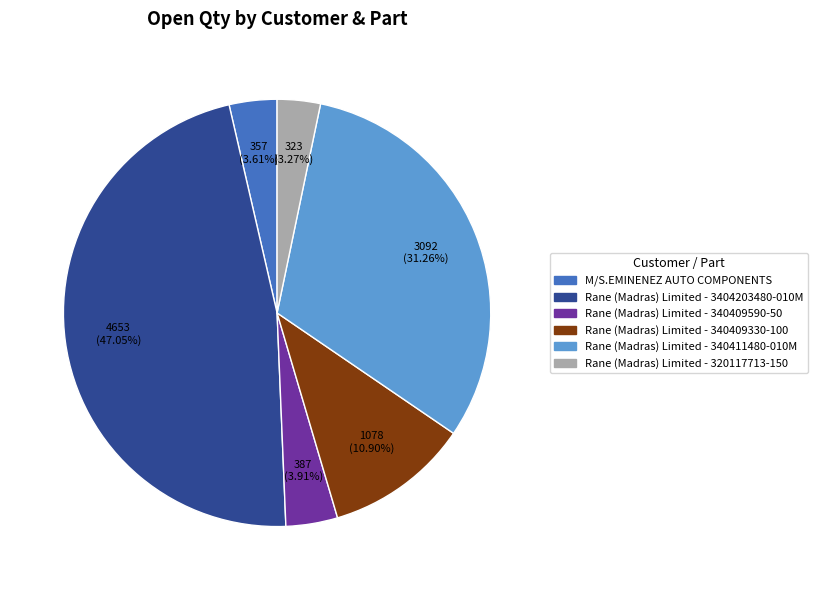

How many slices are in this pie chart?

6